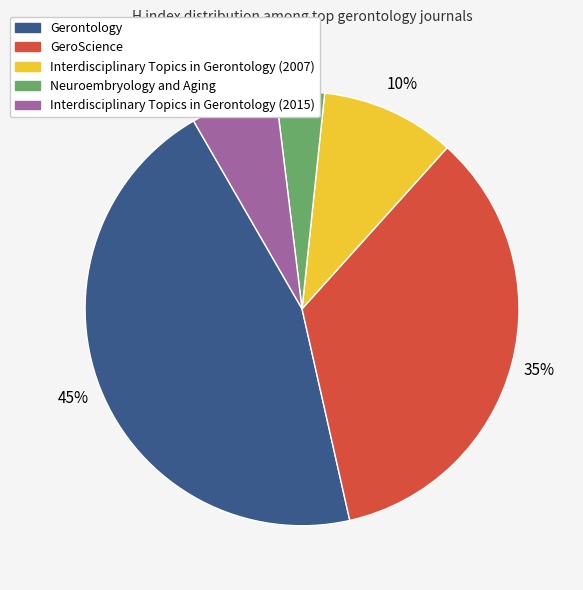

Rank the categories by value from highest to lowest.

Gerontology, GeroScience, Interdisciplinary Topics in Gerontology (2007), Interdisciplinary Topics in Gerontology (2015), Neuroembryology and Aging